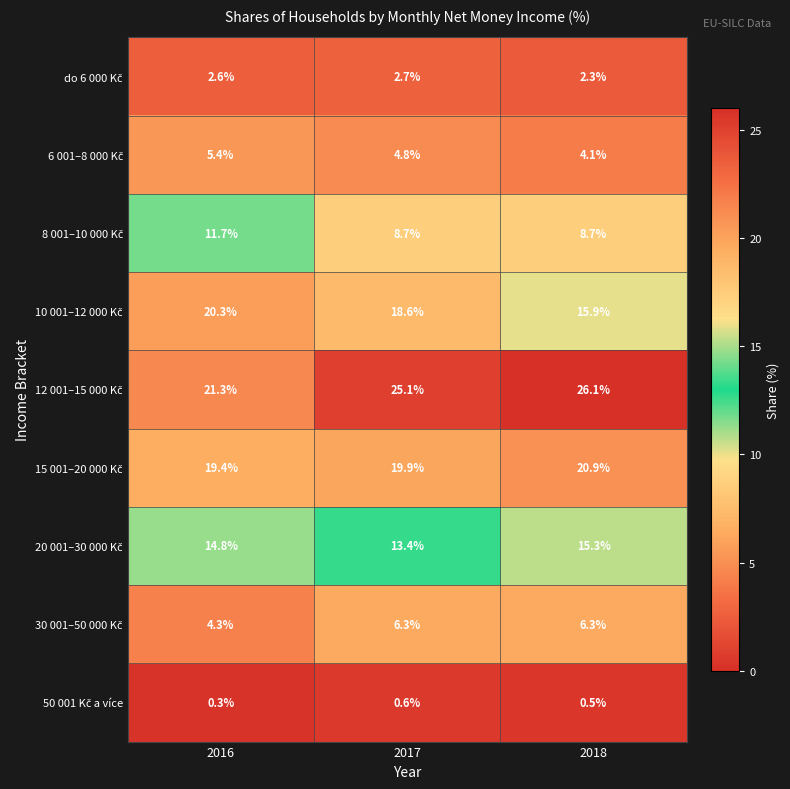

What is the difference between the highest and lowest values at 2016?

21.0